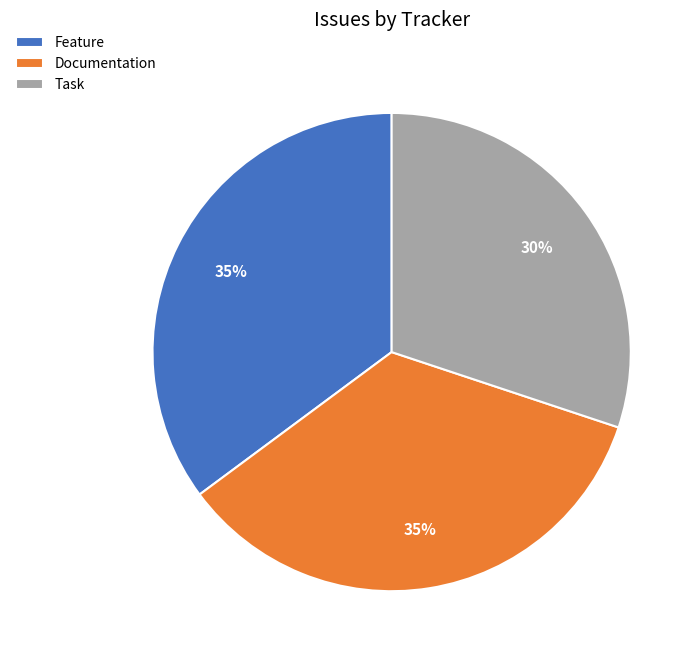

Which slice is the smallest?

Task